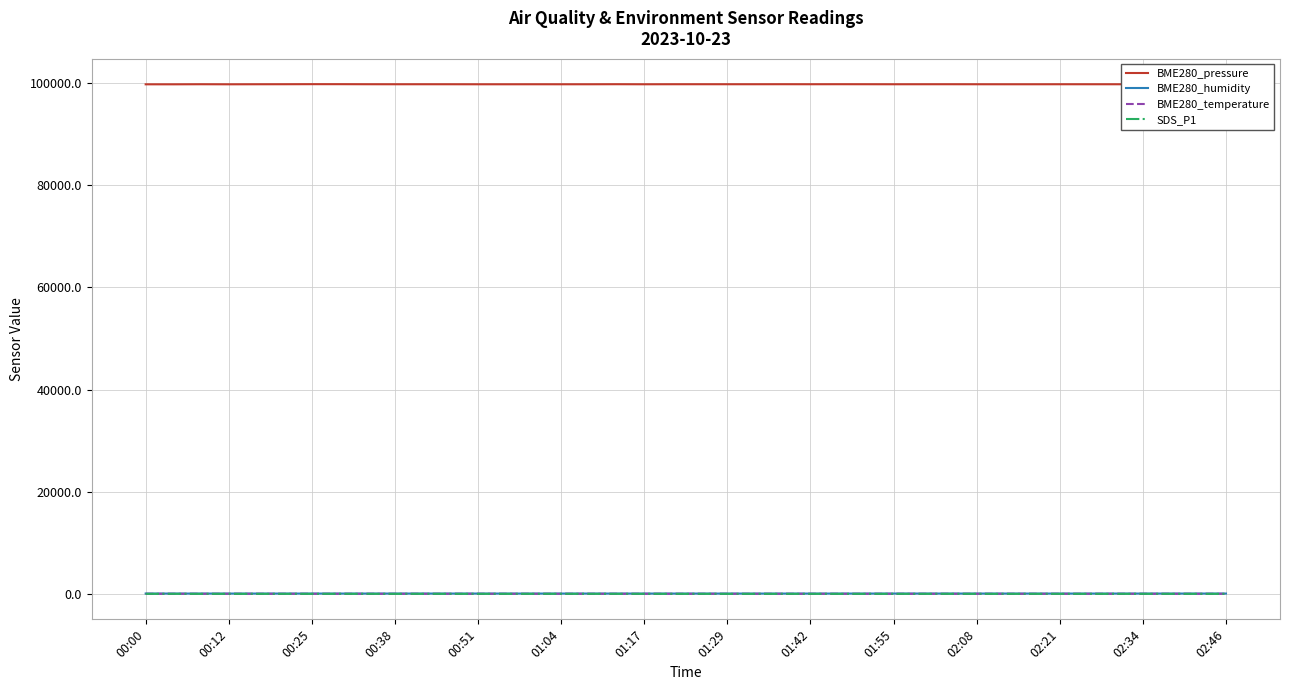

Which series has the widest spread of values?

BME280_pressure